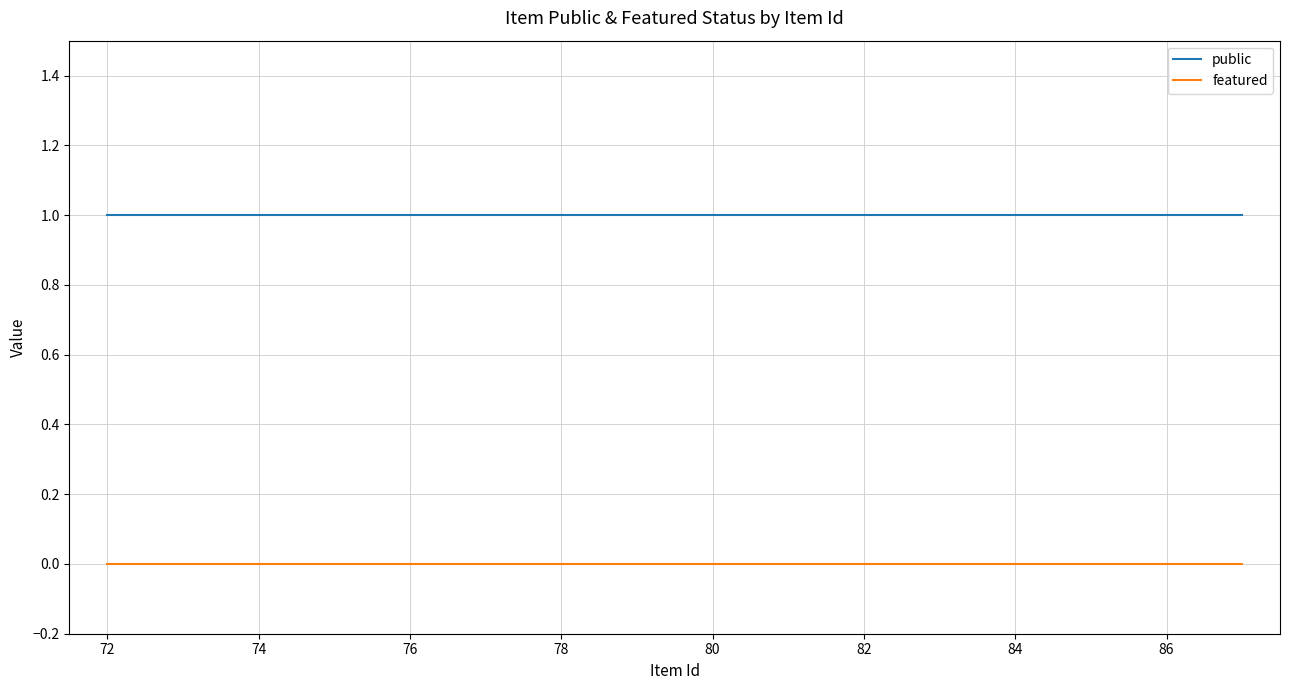

True or false: featured and public intersect in this chart.

False